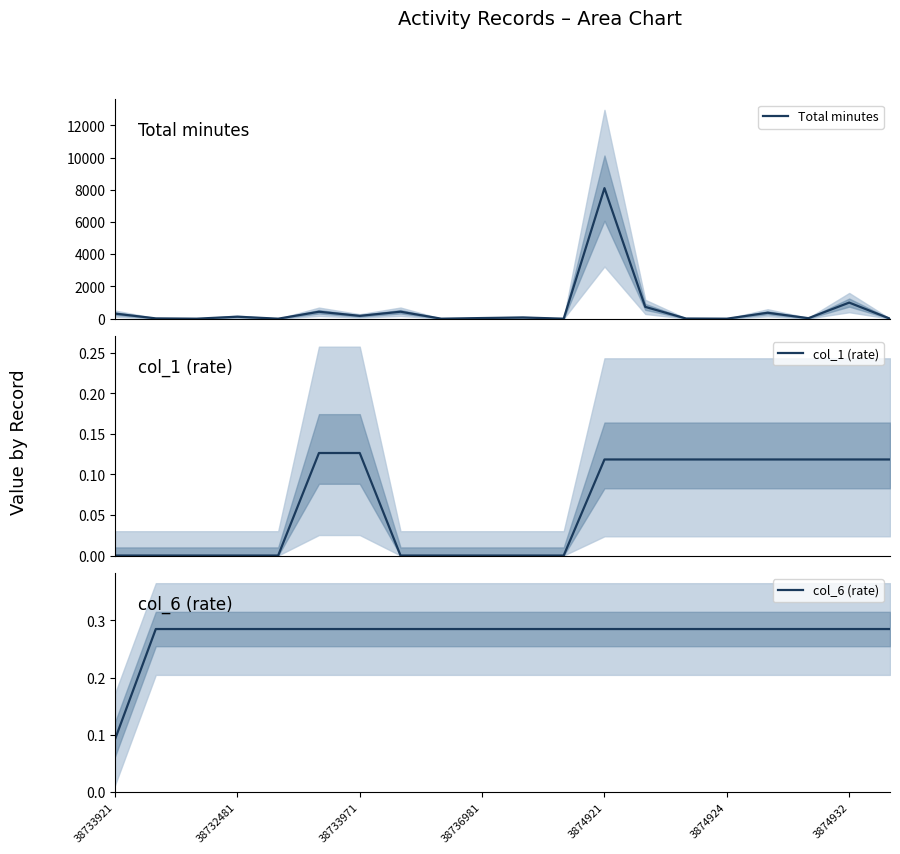

At how many categories does at least one series exceed 1018?

1